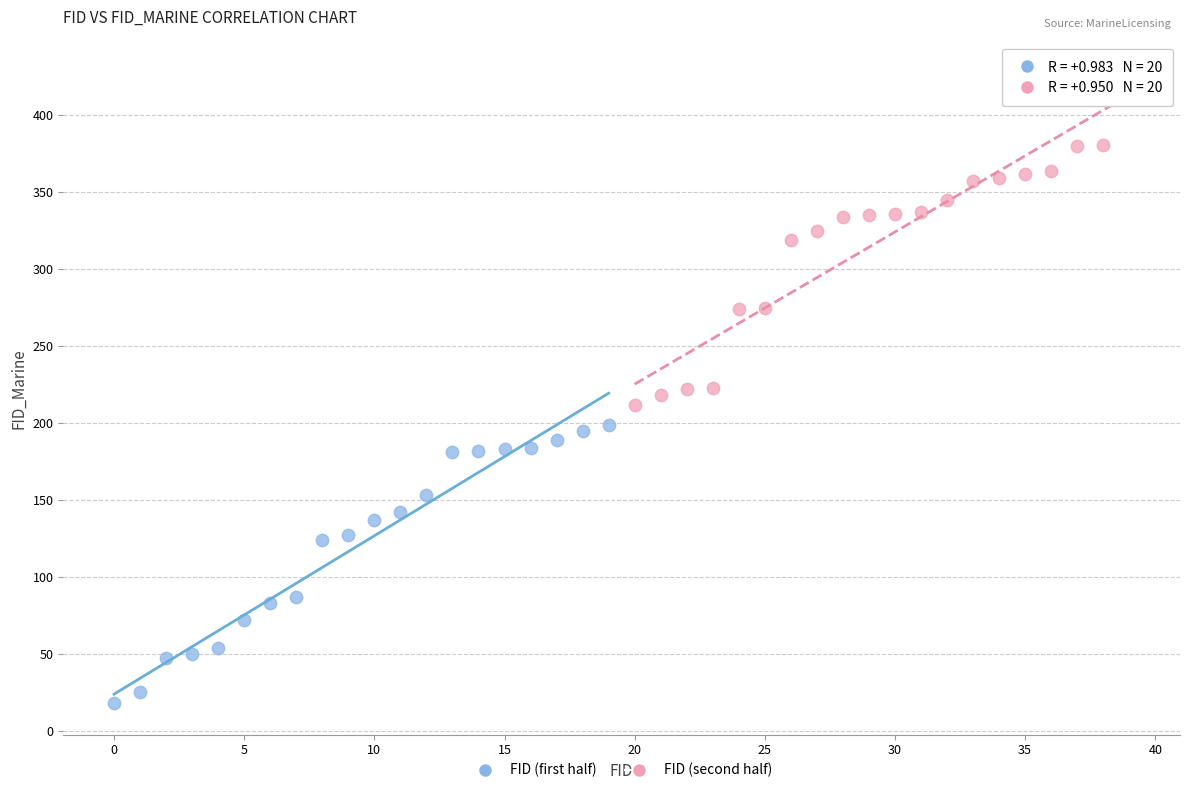

Which series reaches the maximum Y coordinate?

FID (second half)